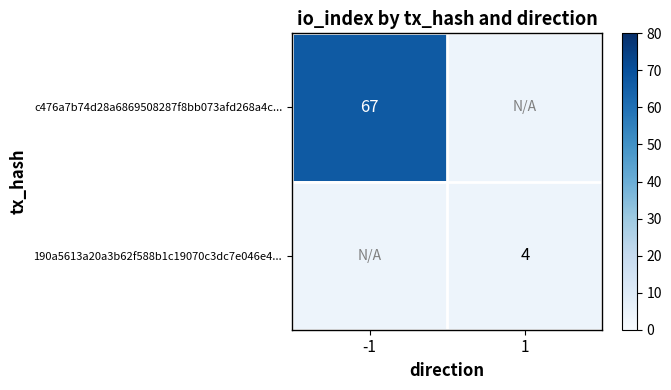

Is it true that 190a5613a20a3b62f588b1c19070c3dc7e046e4... equals 3 at 1?

False